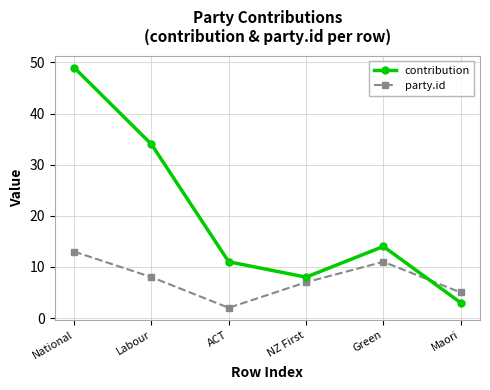

What is the highest value of the party.id series?

13